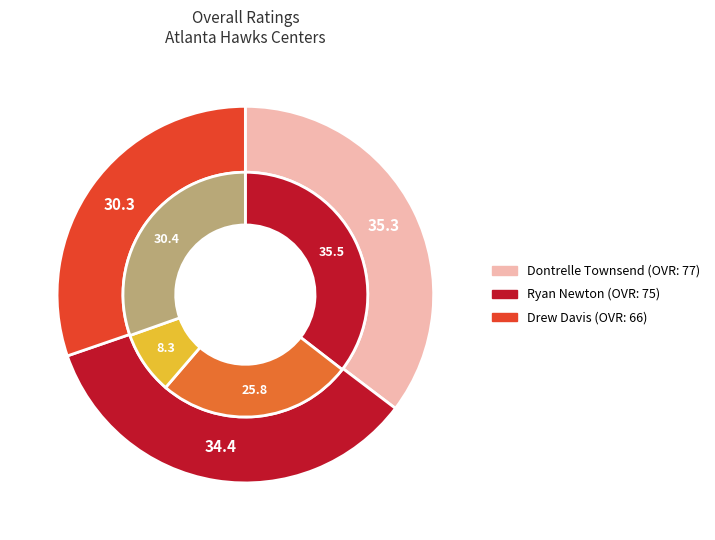

To the nearest percent, what percentage of the pie is Drew Davis?

30%